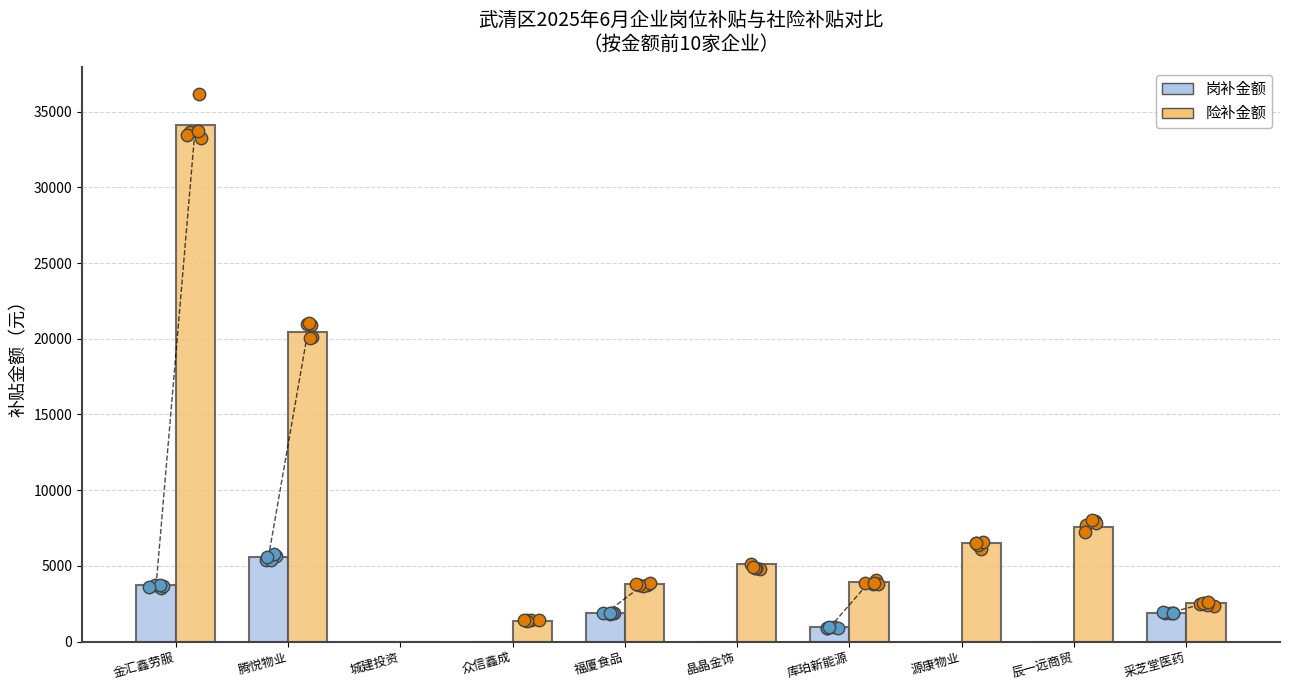

Which series has the largest total across all categories?

险补金额